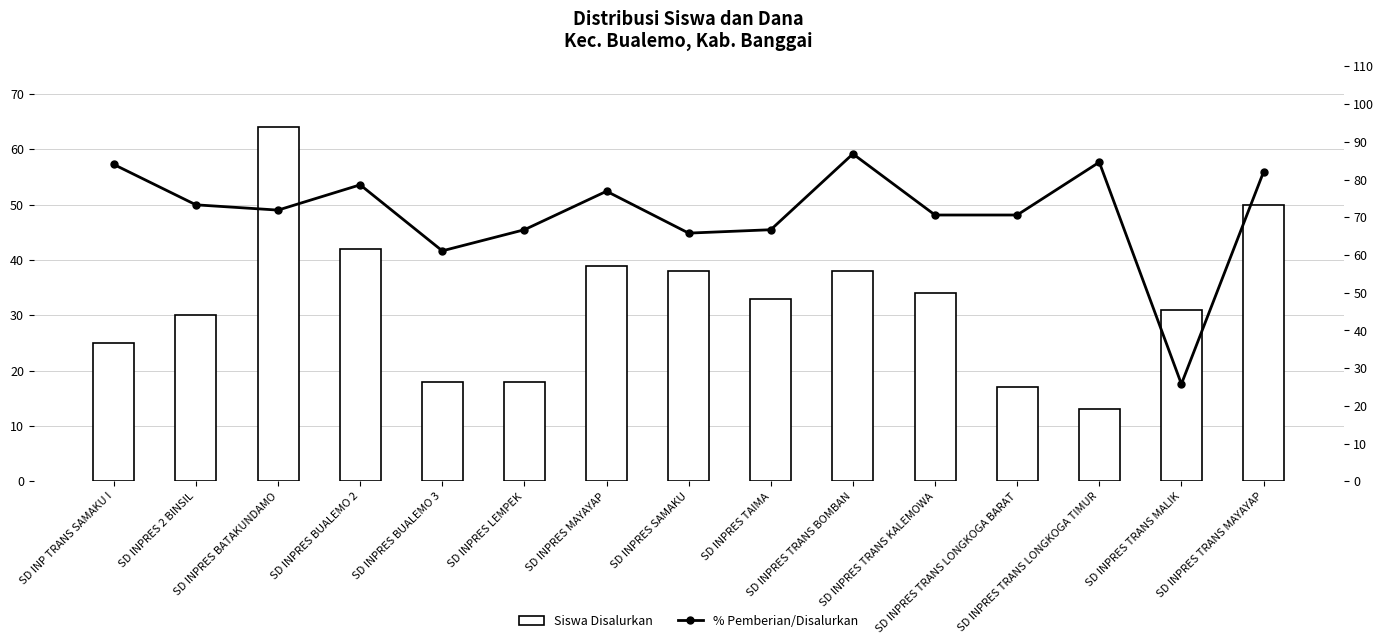

What is the difference between the % Pemberian/Disalurkan values at SD INPRES TAIMA and SD INPRES TRANS BOMBAN?

20.1